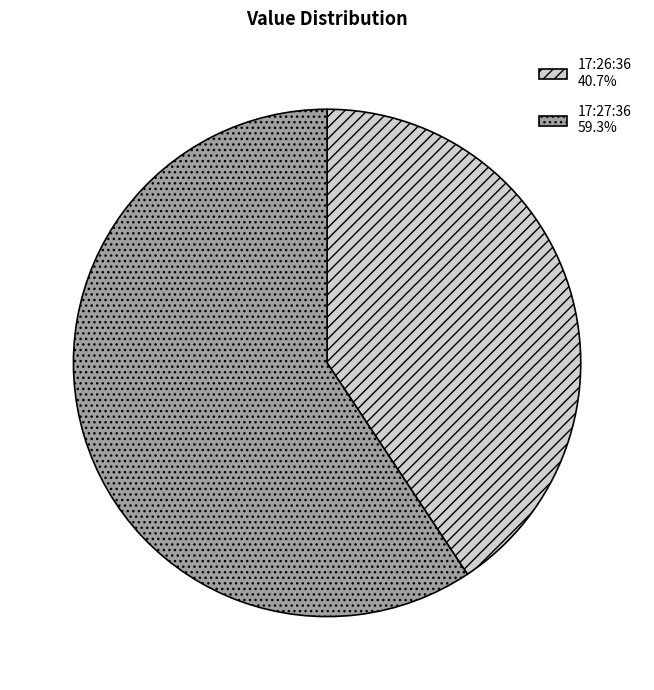

Is there any slice that represents more than half of the pie?

Yes